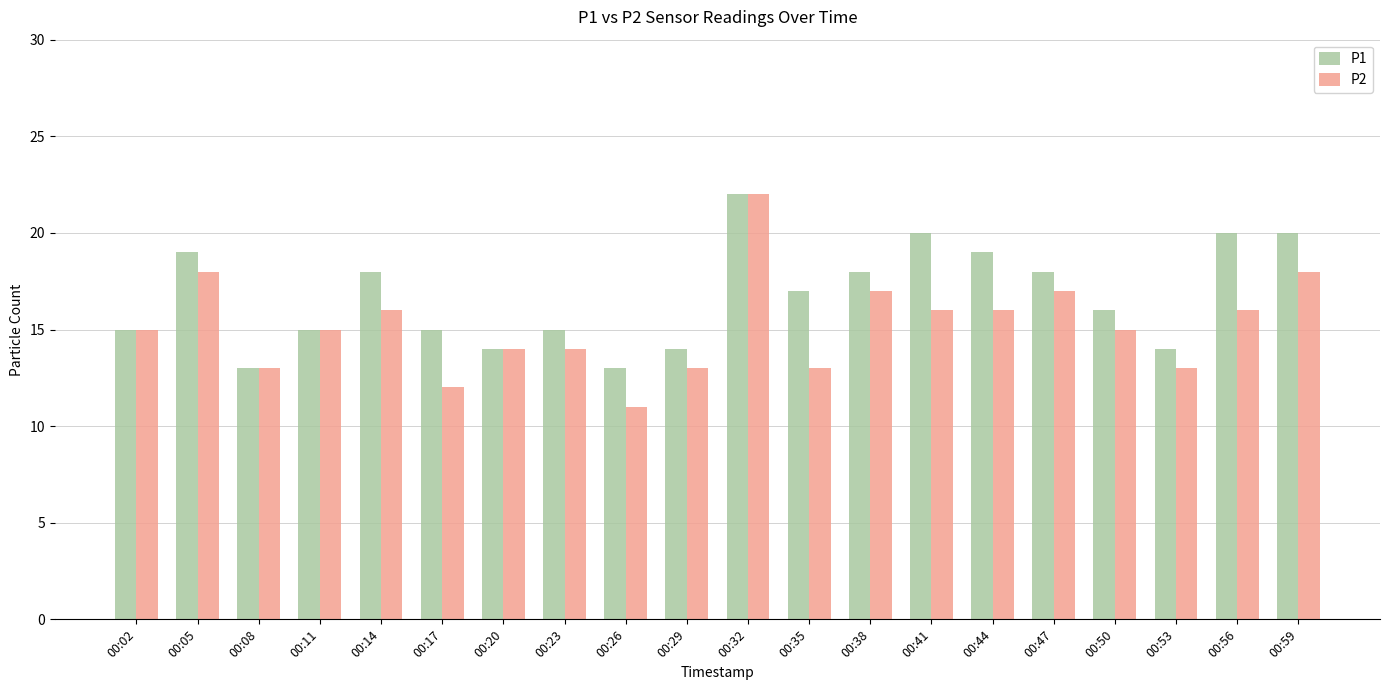

Count the number of data series in this chart.

2